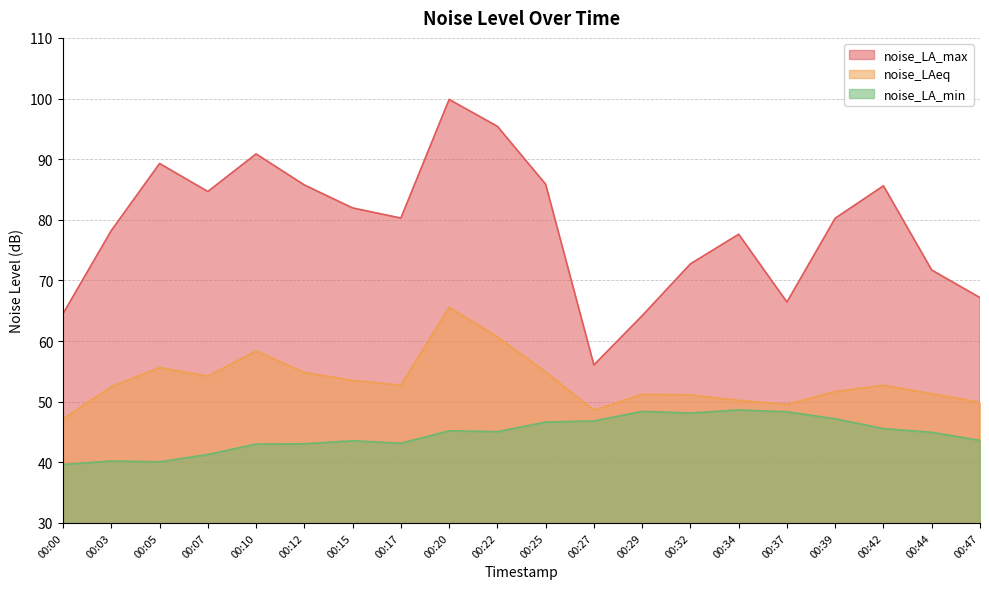

True or false: noise_LA_max and noise_LA_min cross at least once.

False